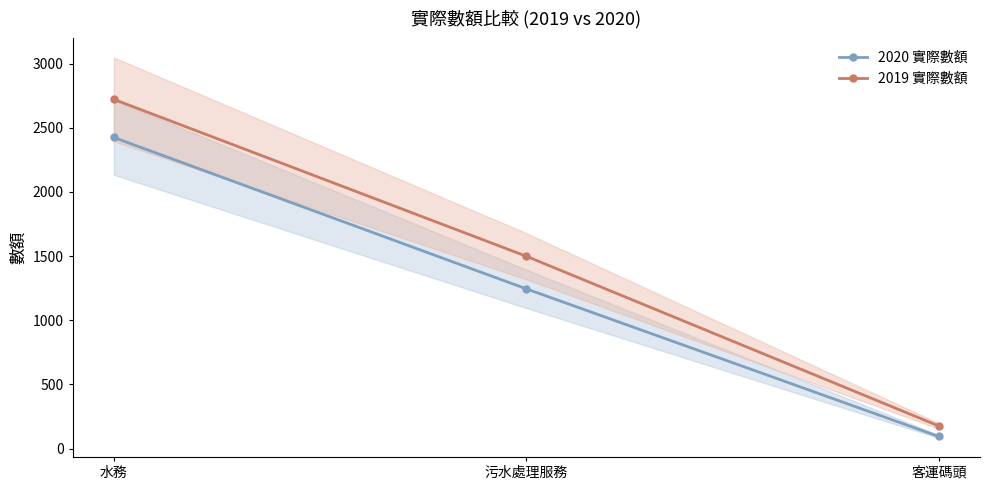

Where is 2019 實際數額 nearest to the value 1449?

污水處理服務